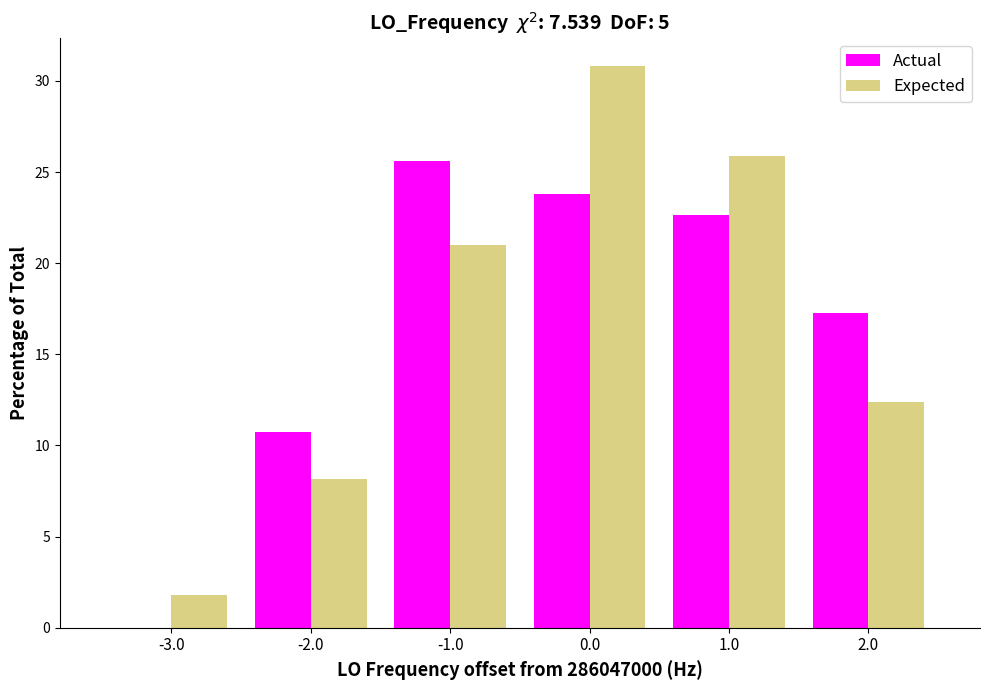

Reading right to left, what are all the values shown in this chart?

Actual: 2.0=17.3	1.0=22.6	0.0=23.8	-1.0=25.6	-2.0=10.7	-3.0=0.0
Expected: 2.0=12.4	1.0=25.9	0.0=30.8	-1.0=21.0	-2.0=8.2	-3.0=1.8